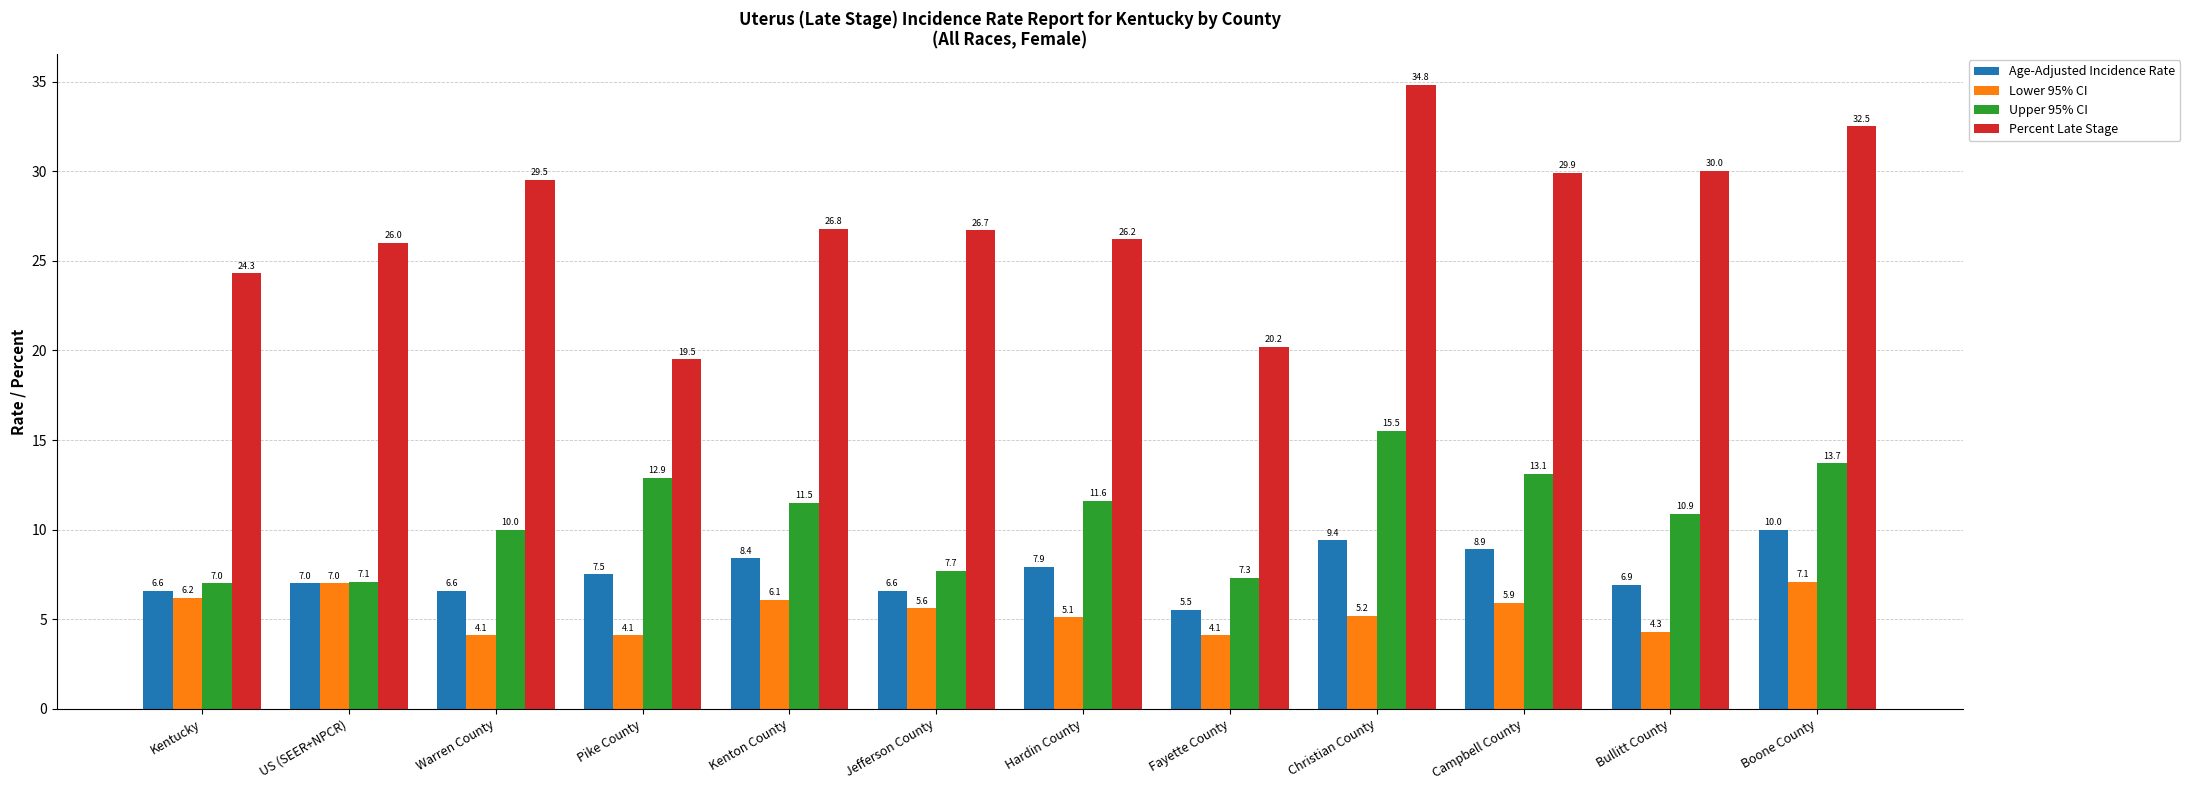

What is the sum of the Percent Late Stage values at Campbell County and Bullitt County?

59.9